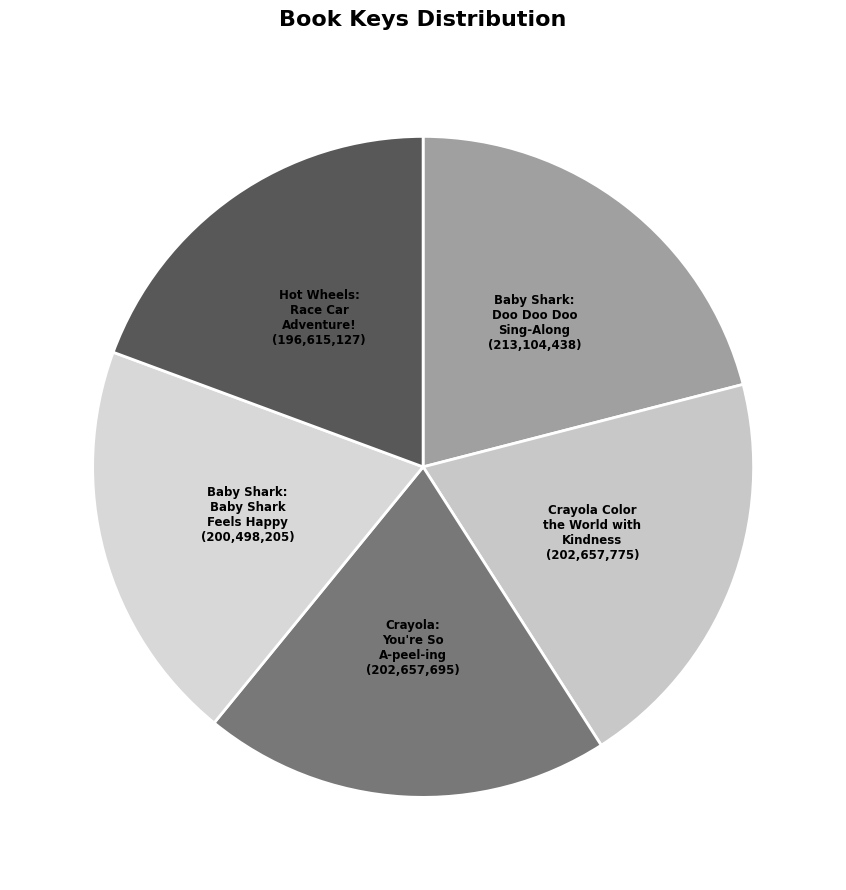

Count the number of slices in the pie.

5